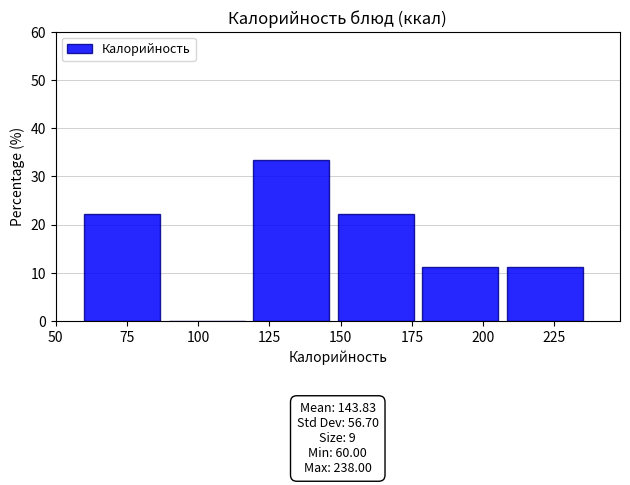

Which range on the x-axis has the tallest bar?

120 to 150